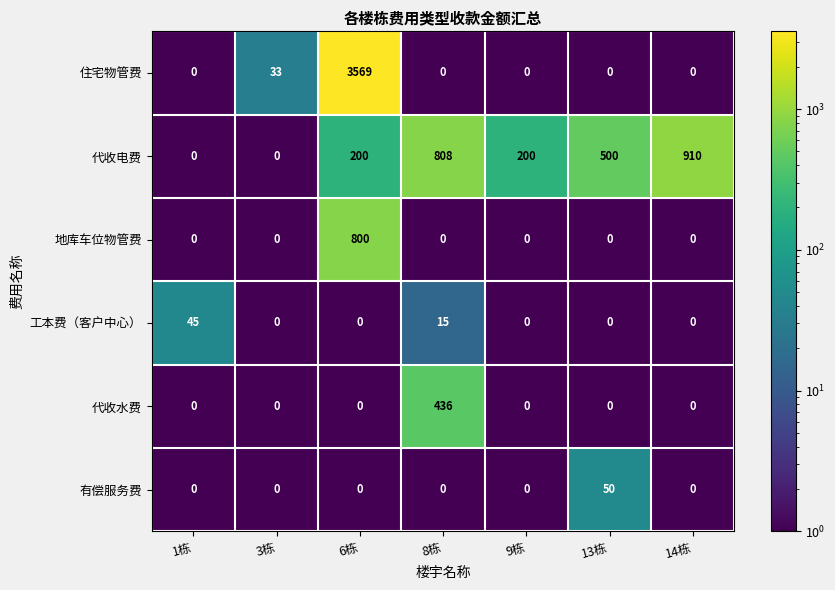

How many values in 工本费（客户中心） are above zero?

2